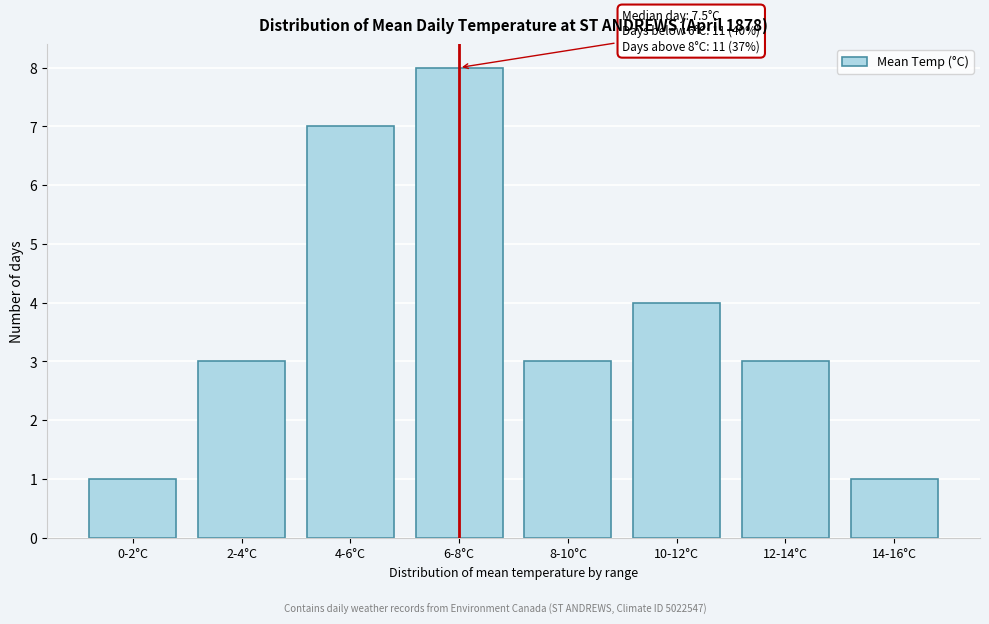

Reading left to right, what are all the values shown in this chart?

1	3	7	8	3	4	3	1